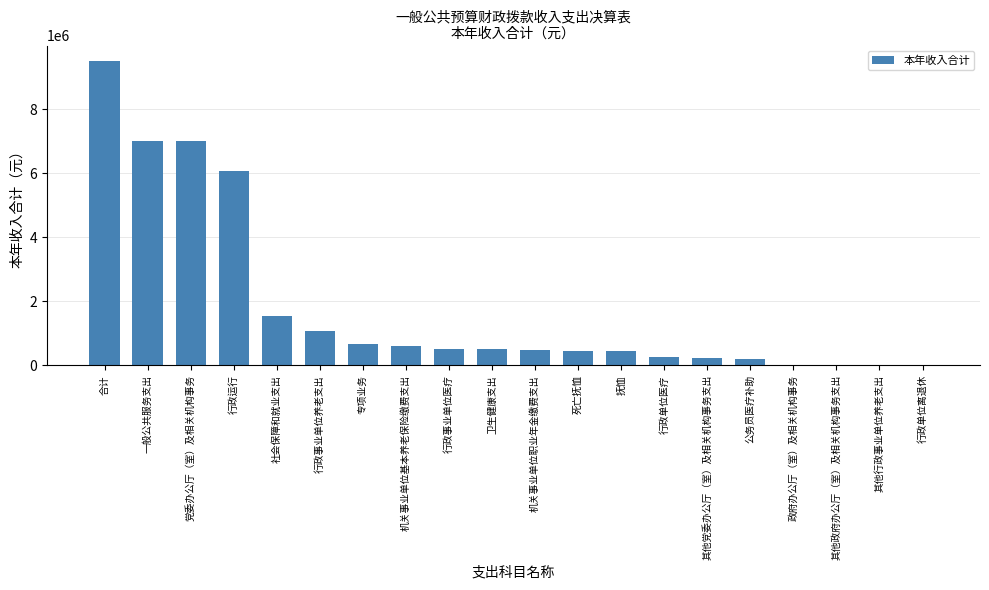

Which label corresponds to the largest value in the chart?

合计